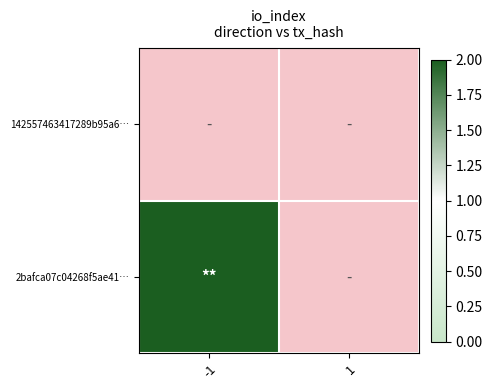

Rank the series at 1 from highest to lowest value.

142557463417289b95a6…, 2bafca07c04268f5ae41…